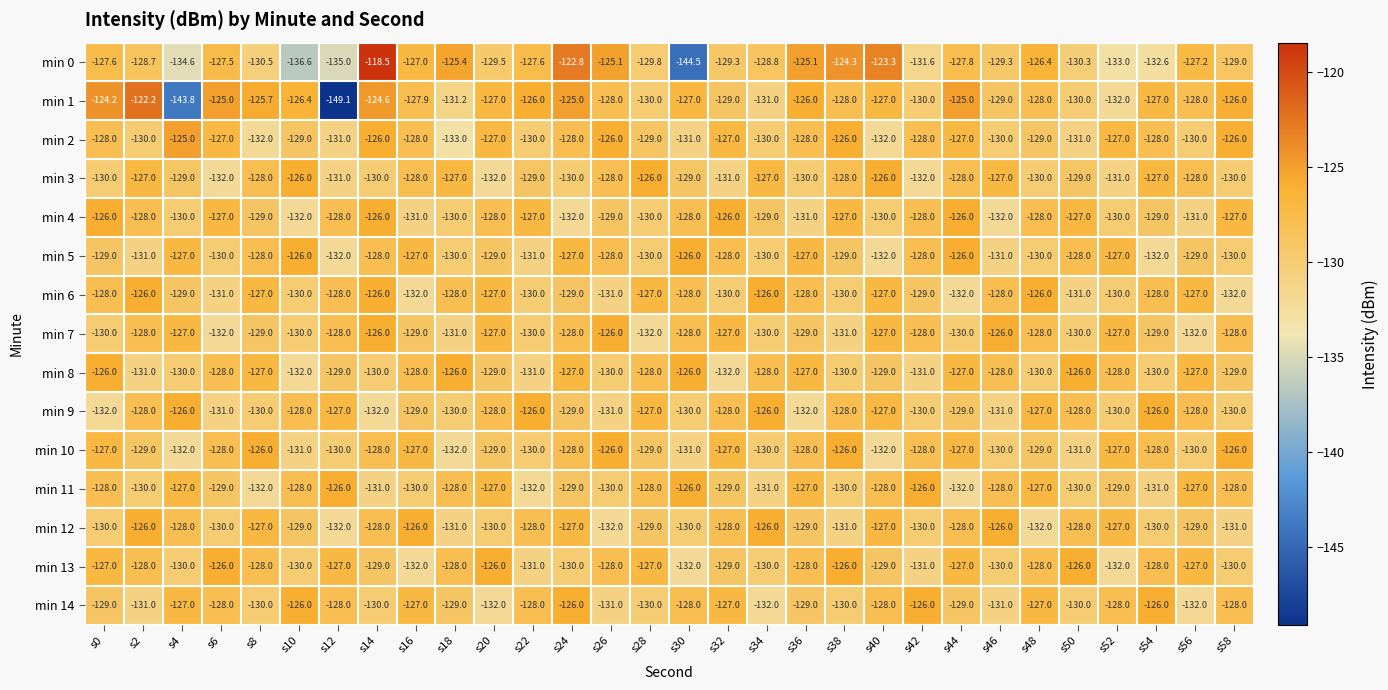

What is the difference between the min 11 values at s14 and s18?

3.0